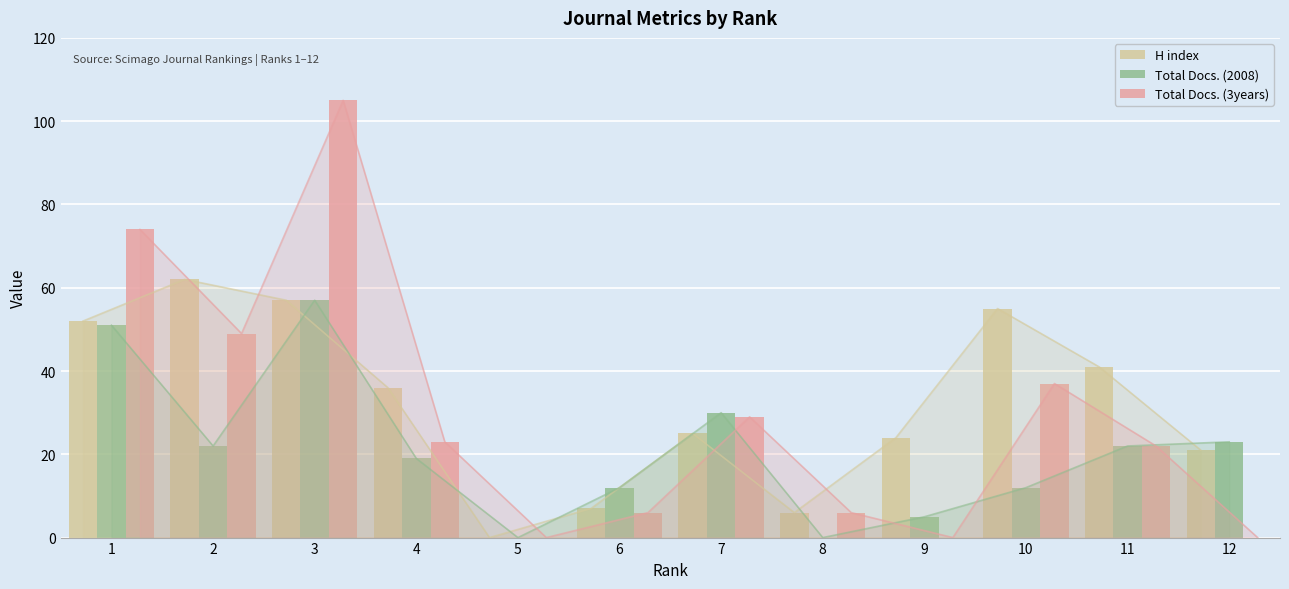

Which series has the largest total across all categories?

H index